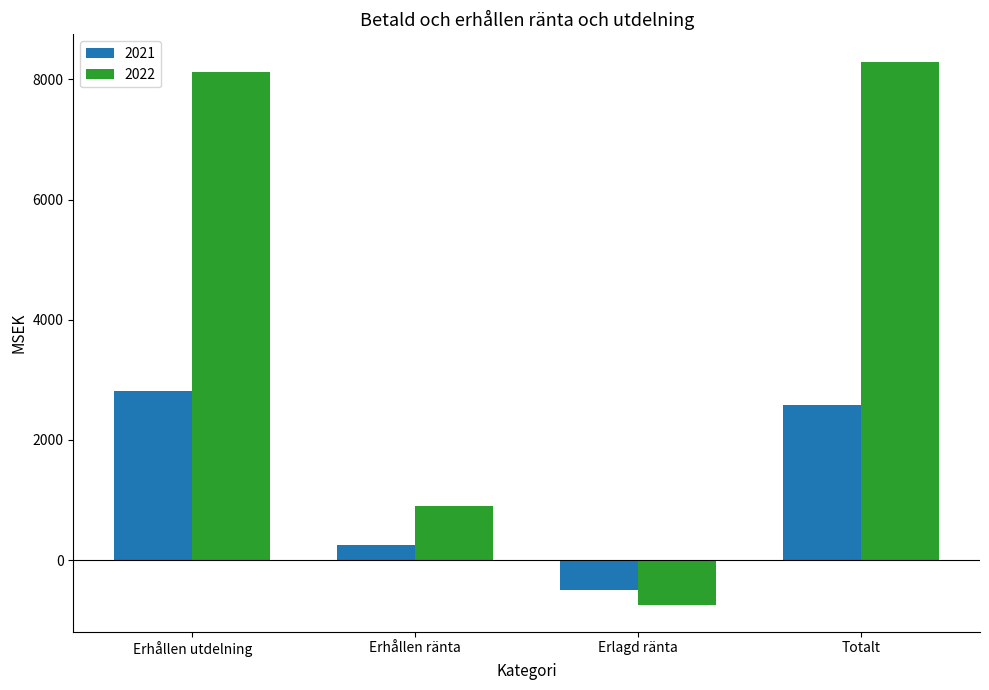

Reading left to right, transcribe all the data shown in this chart.

2021: 2818	260	-503	2575
2022: 8125	909	-739	8295